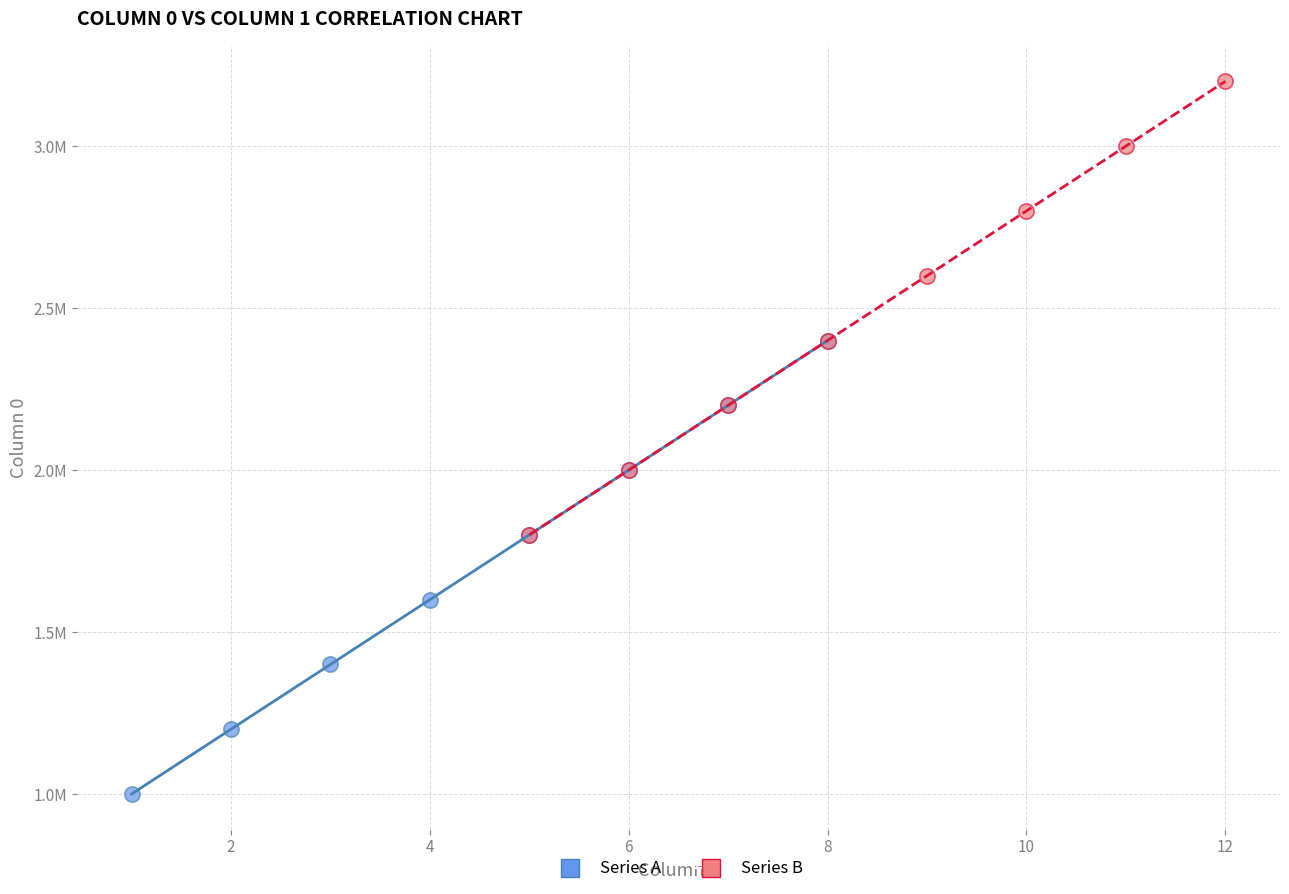

Which series contains the lowest Y value?

Series A